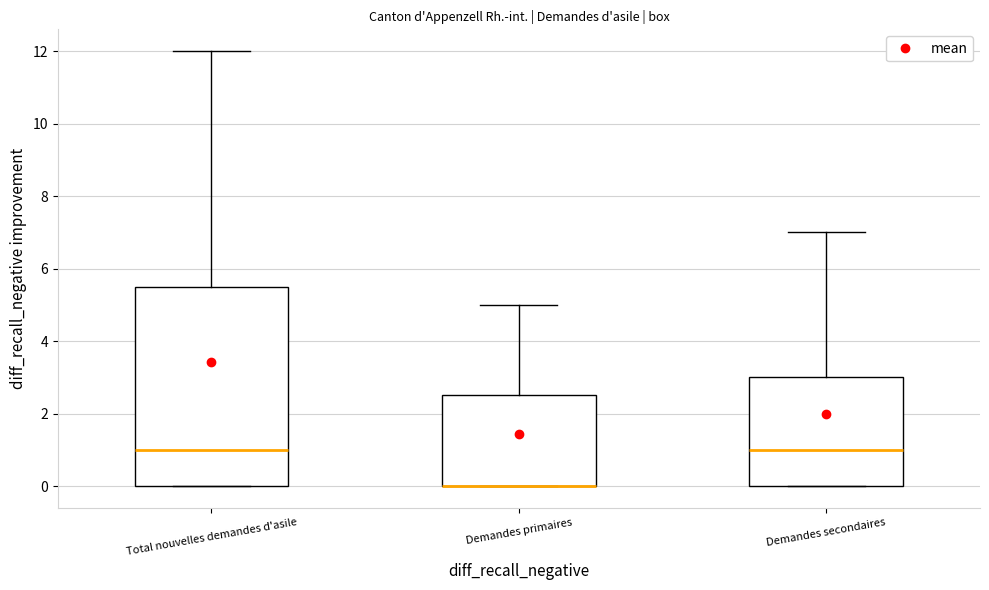

Where does the upper whisker of the box for Total nouvelles demandes d'asile end on the y-axis? The values are not printed on the chart, so give them approximately, as read against the axis.

12.0